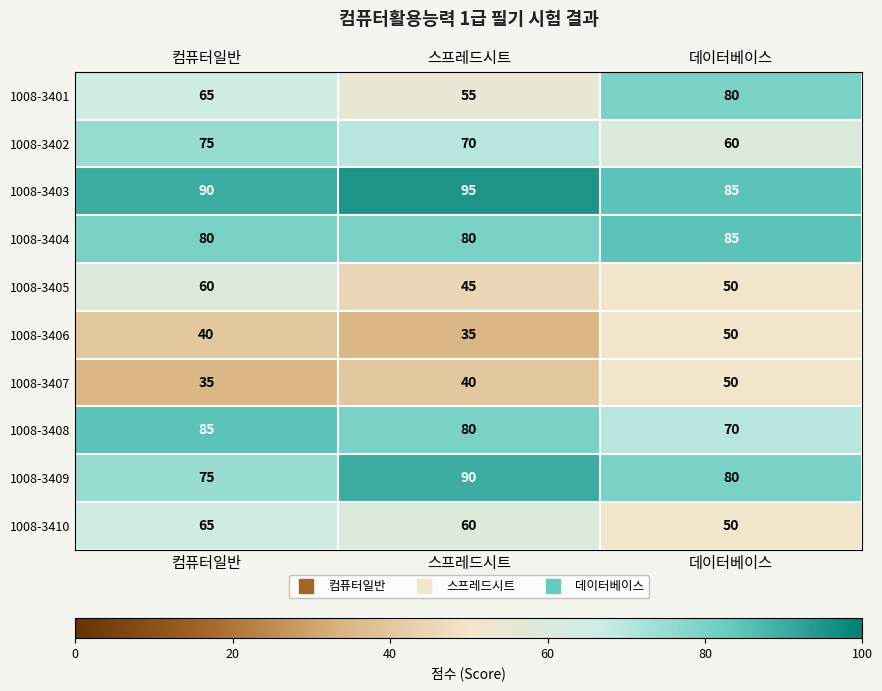

What is the difference between the maximum and minimum values in the 1008-3410 series?

15